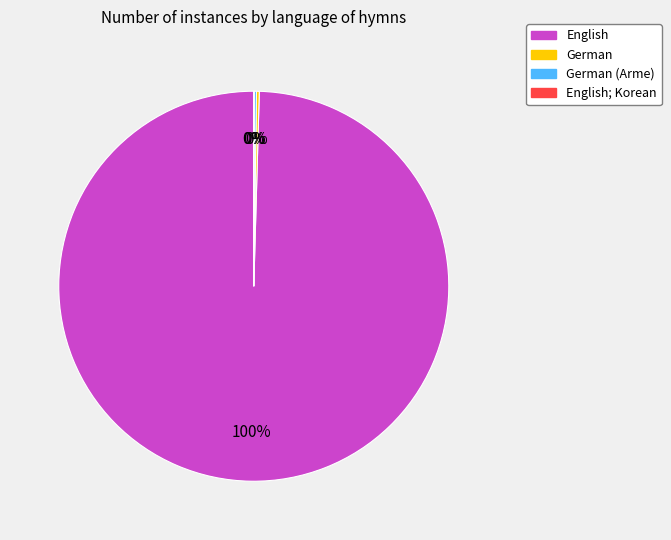

Is there a majority slice in this chart?

Yes